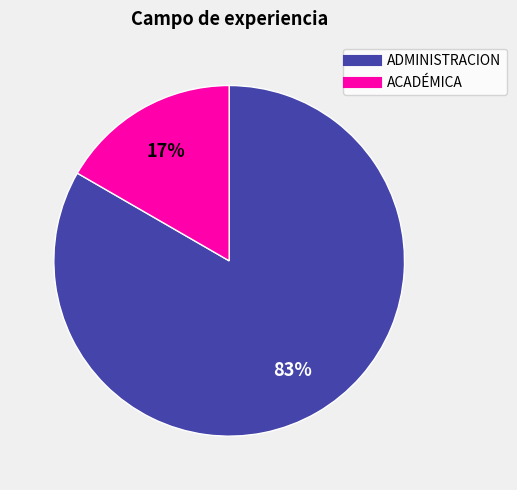

Do ACADÉMICA and ADMINISTRACION together represent more than half of the pie?

Yes